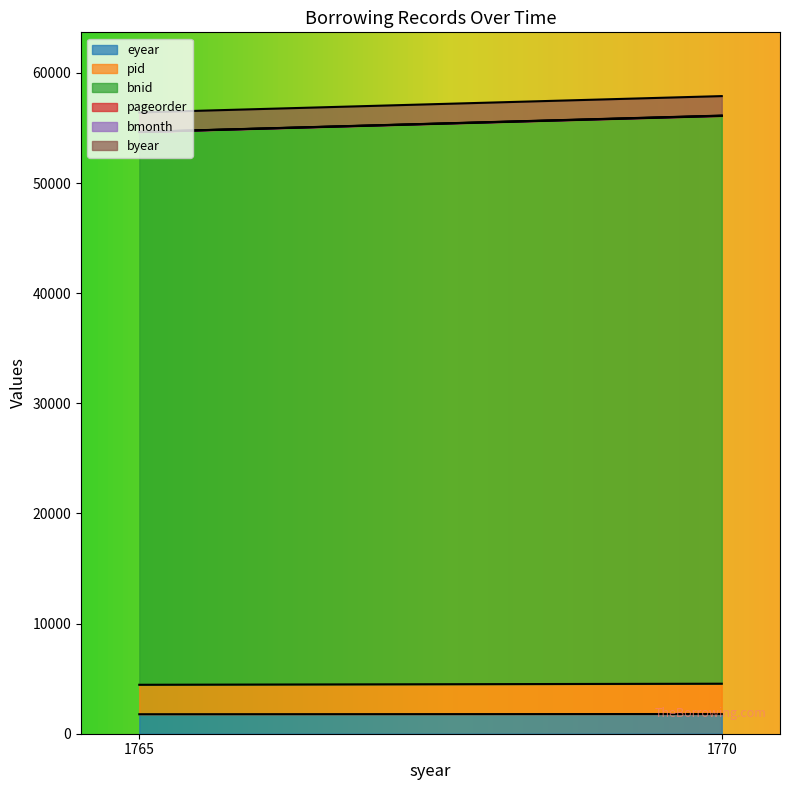

What is the sum of the pid values at 1765 and 1770?

5425